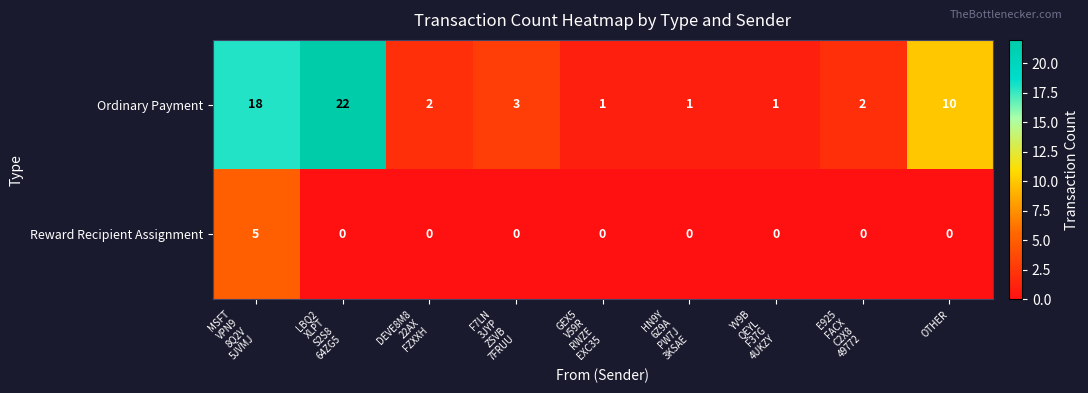

Where is Ordinary Payment nearest to the value 11?

OTHER